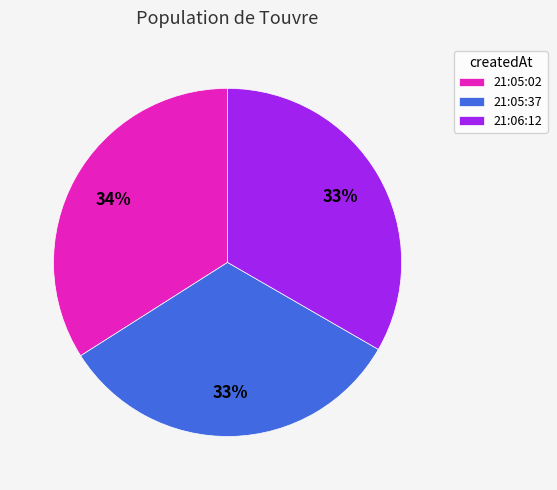

To the nearest percent, what is the combined percentage of 21:05:02 and 21:06:12?

67%